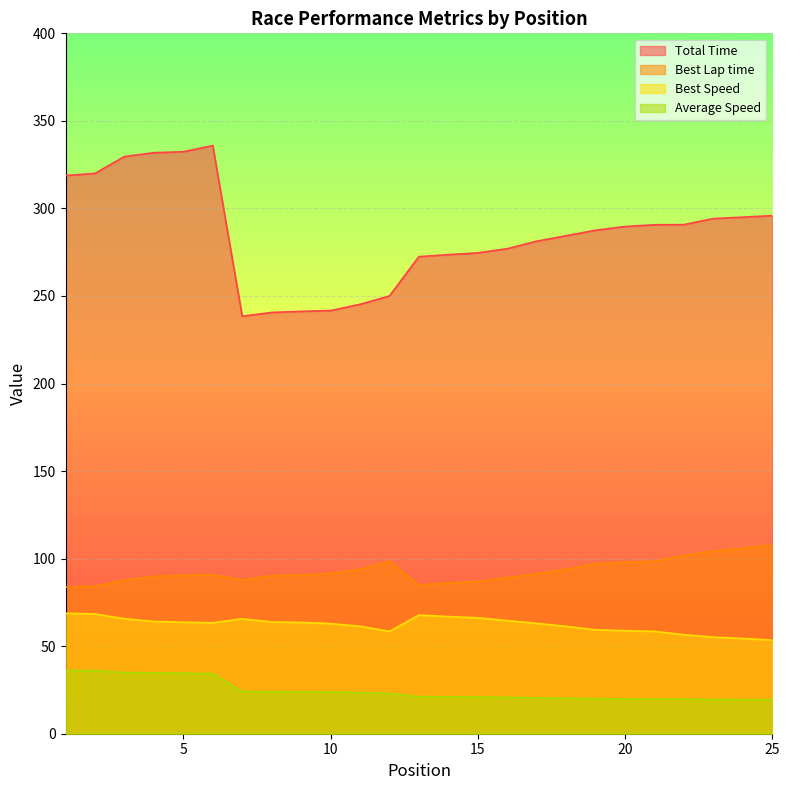

Where does the Average Speed series first go above 21?

1